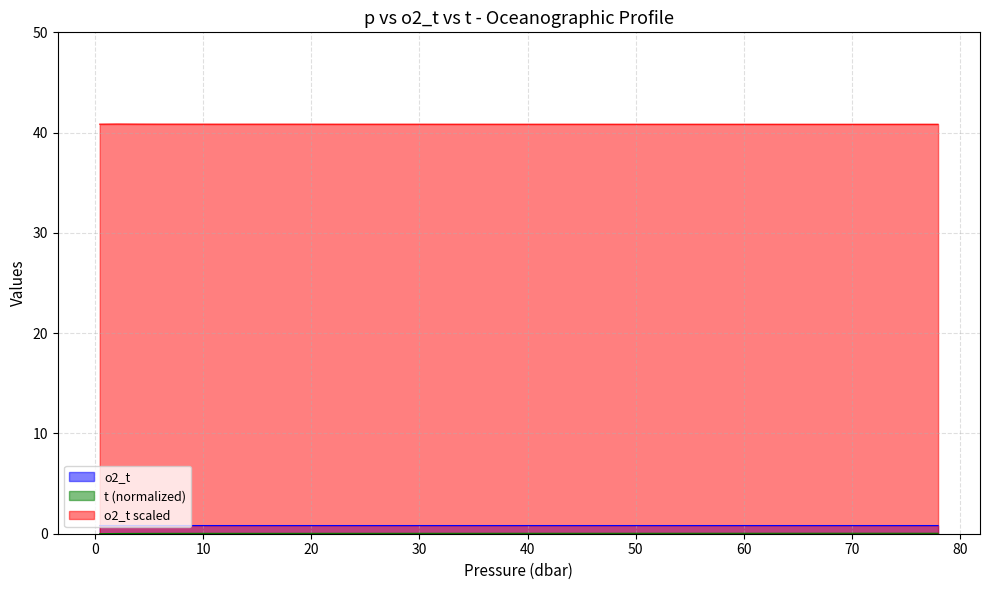

At which category is the sum across all series the highest?

74.0